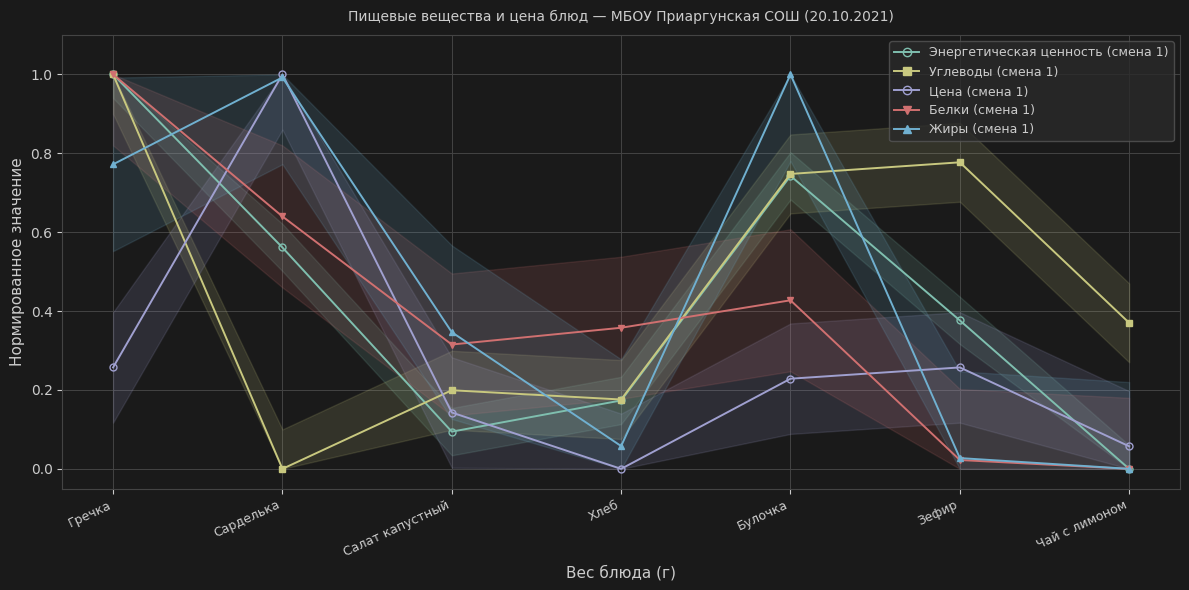

Rank the series by their maximum value, from highest to lowest.

Энергетическая ценность (смена 1), Углеводы (смена 1), Цена (смена 1), Белки (смена 1), Жиры (смена 1)